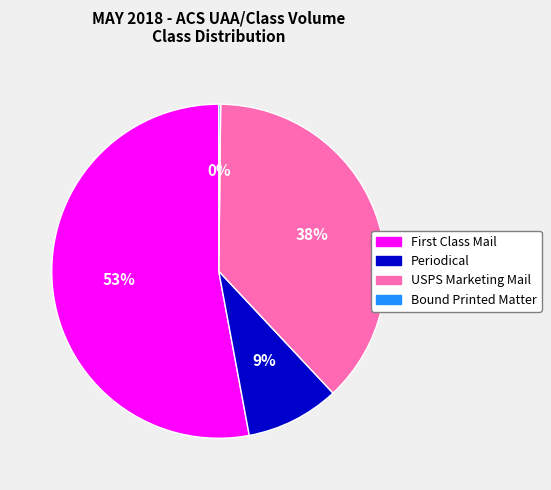

What percentage is the USPS Marketing Mail slice, to the nearest percent?

38%